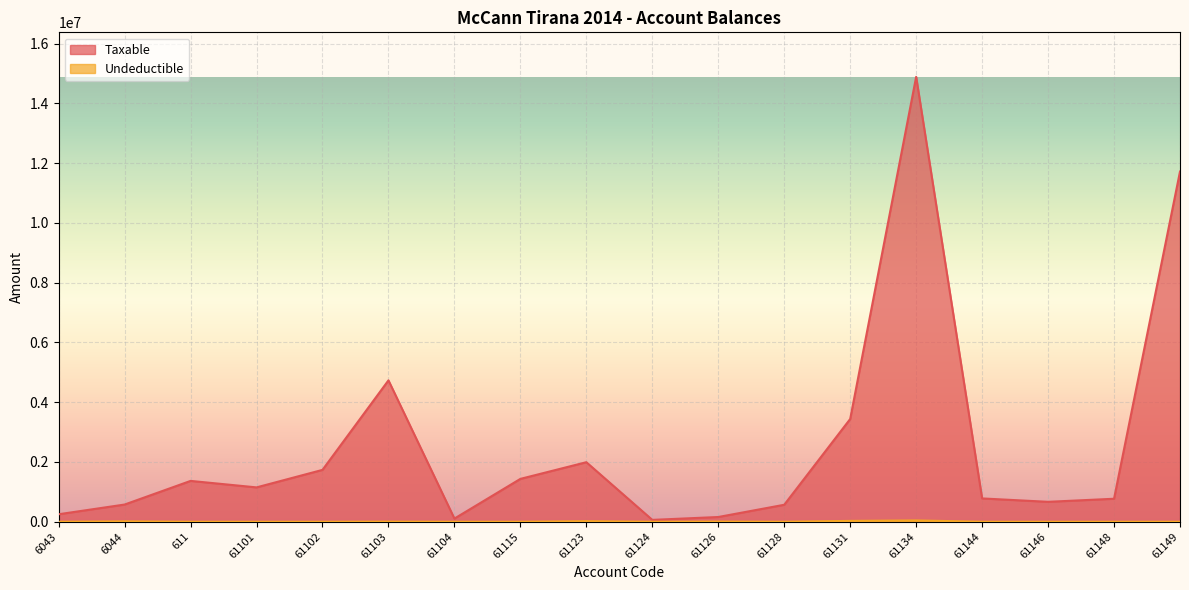

In Taxable, how many points are lower than both neighbors (excluding endpoints)?

4